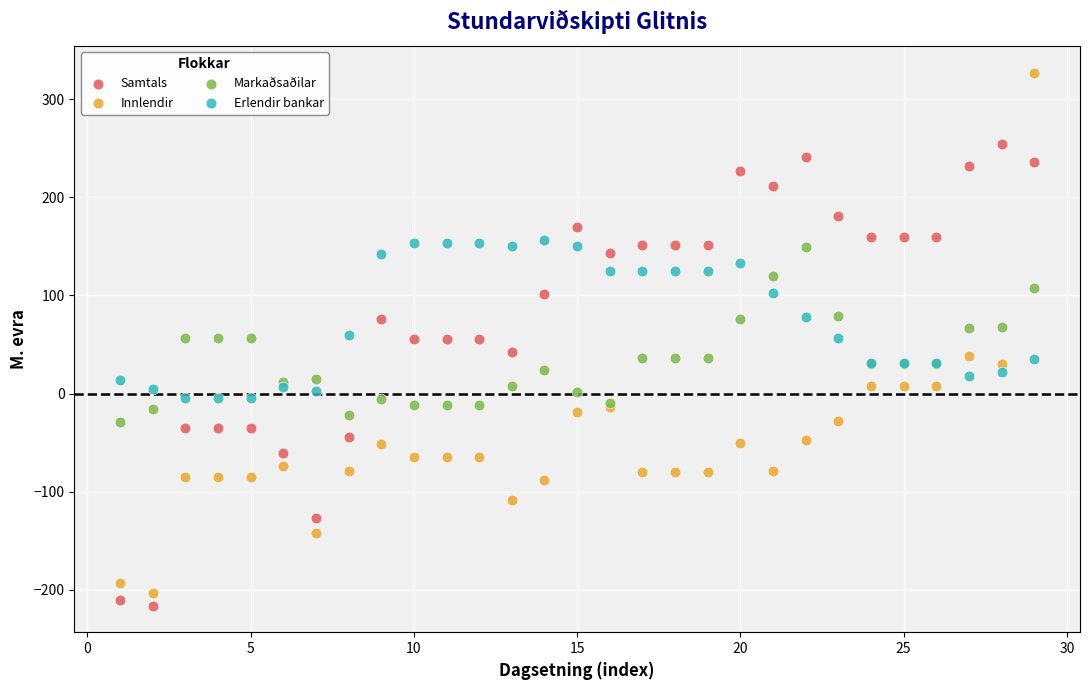

Which series has the widest spread of Y values?

Innlendir